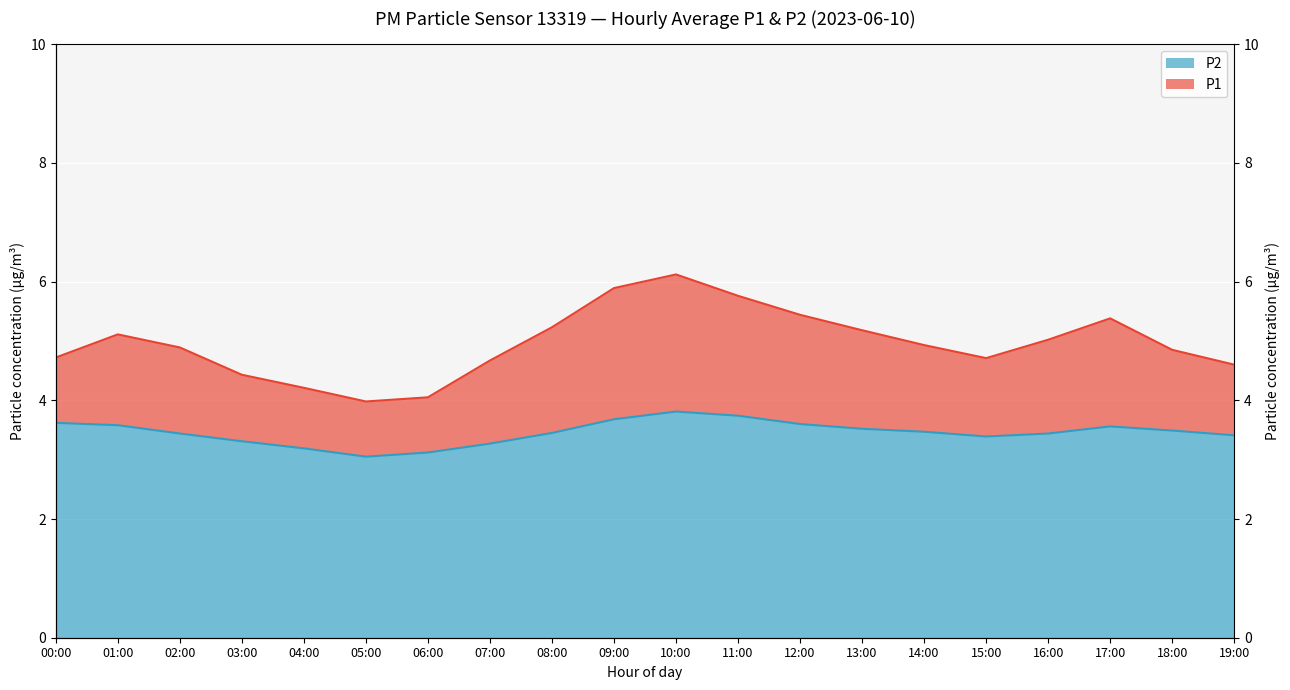

At which category does P1 reach its first local valley?

05:00